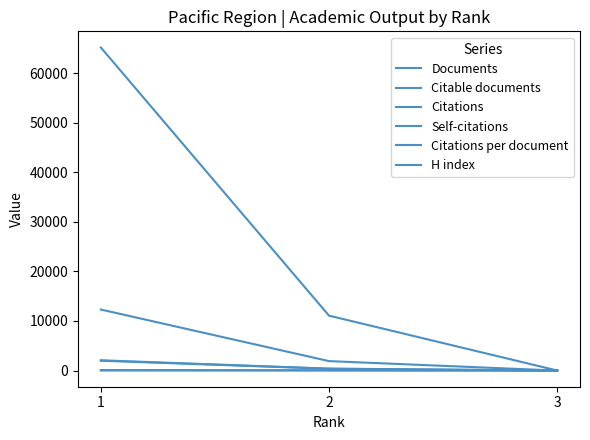

Does the chart display data point markers on the line(s)?

No